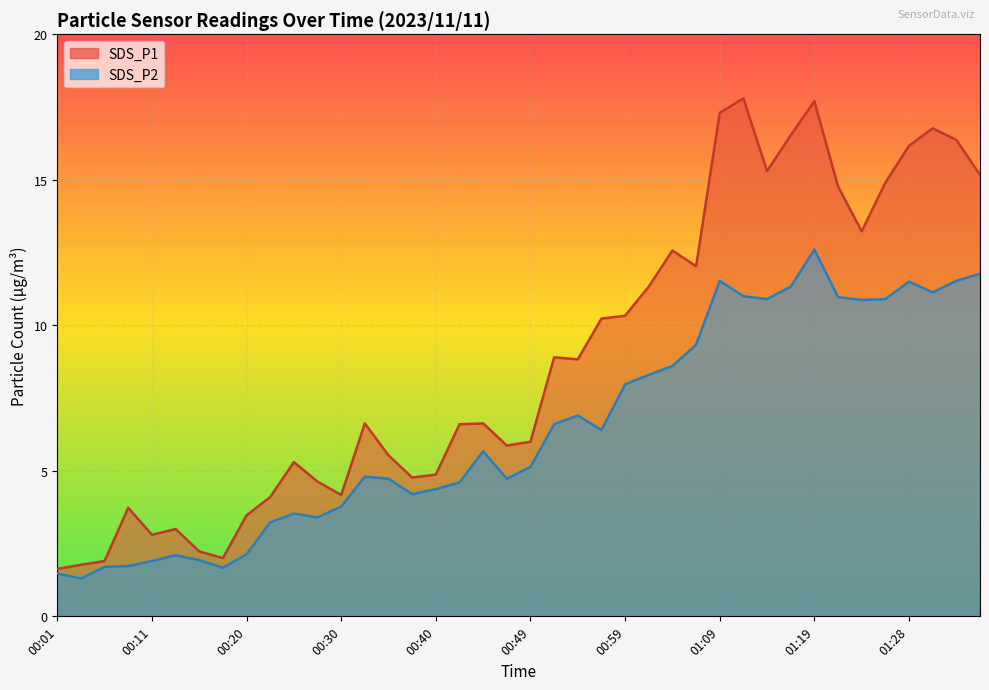

How many distinct data groups are displayed?

2